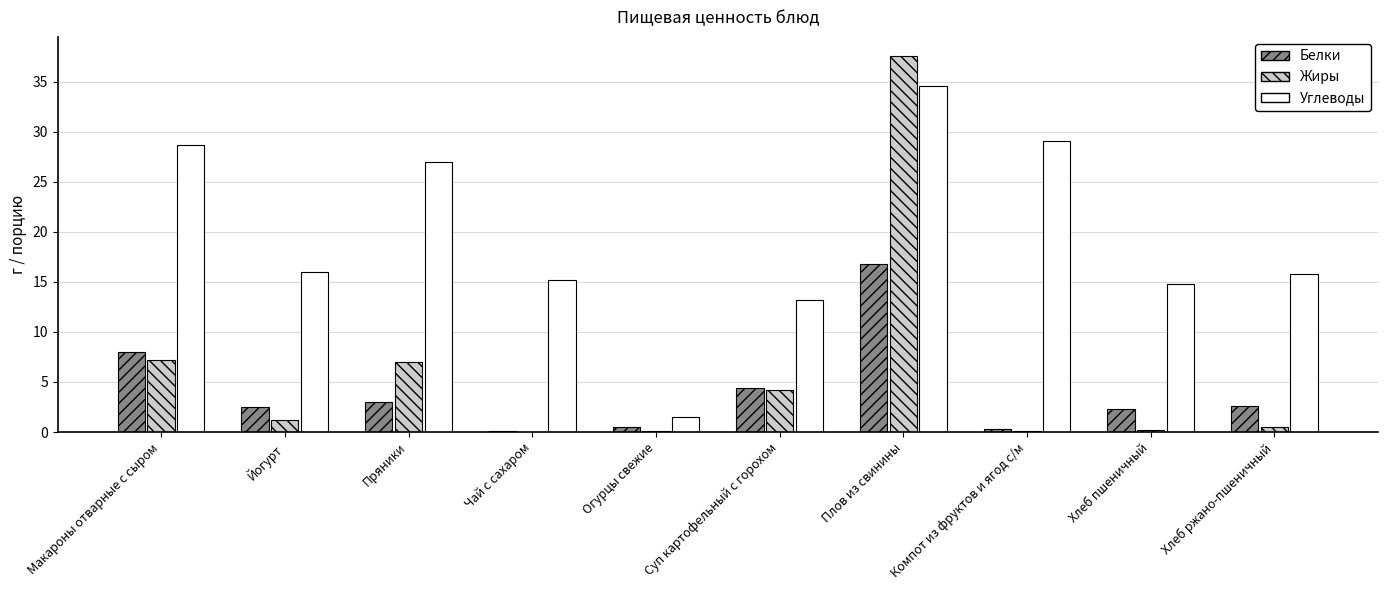

Is the value of Жиры at Пряники greater than the value of Белки at Суп картофельный с горохом?

Yes